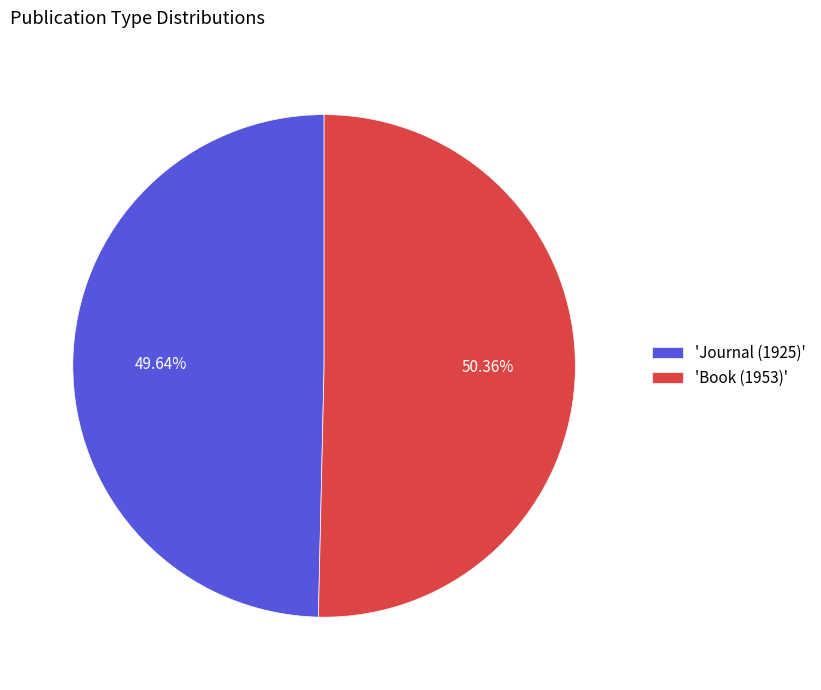

Is the sum of 'Journal (1925)' and 'Book (1953)' greater than half?

Yes